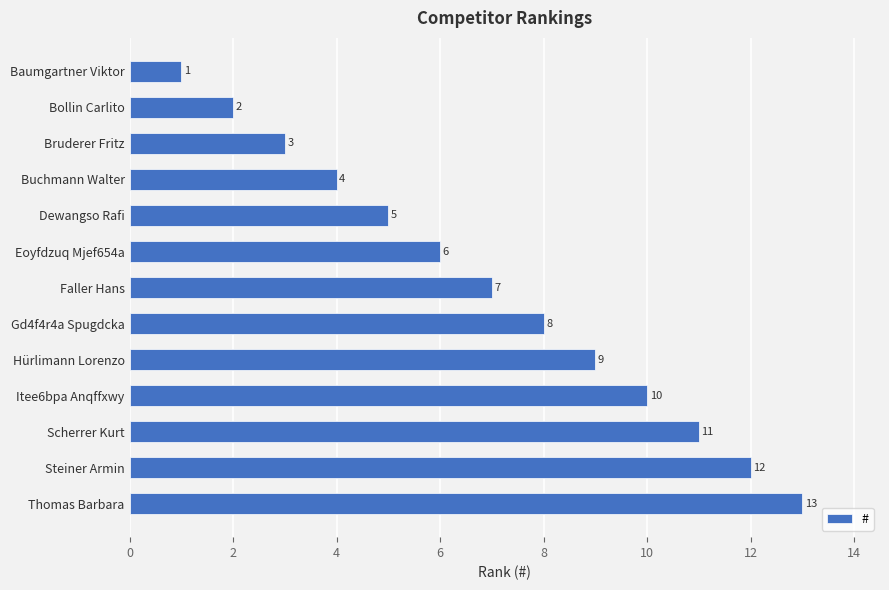

At which label is the value closest to 7?

Faller Hans